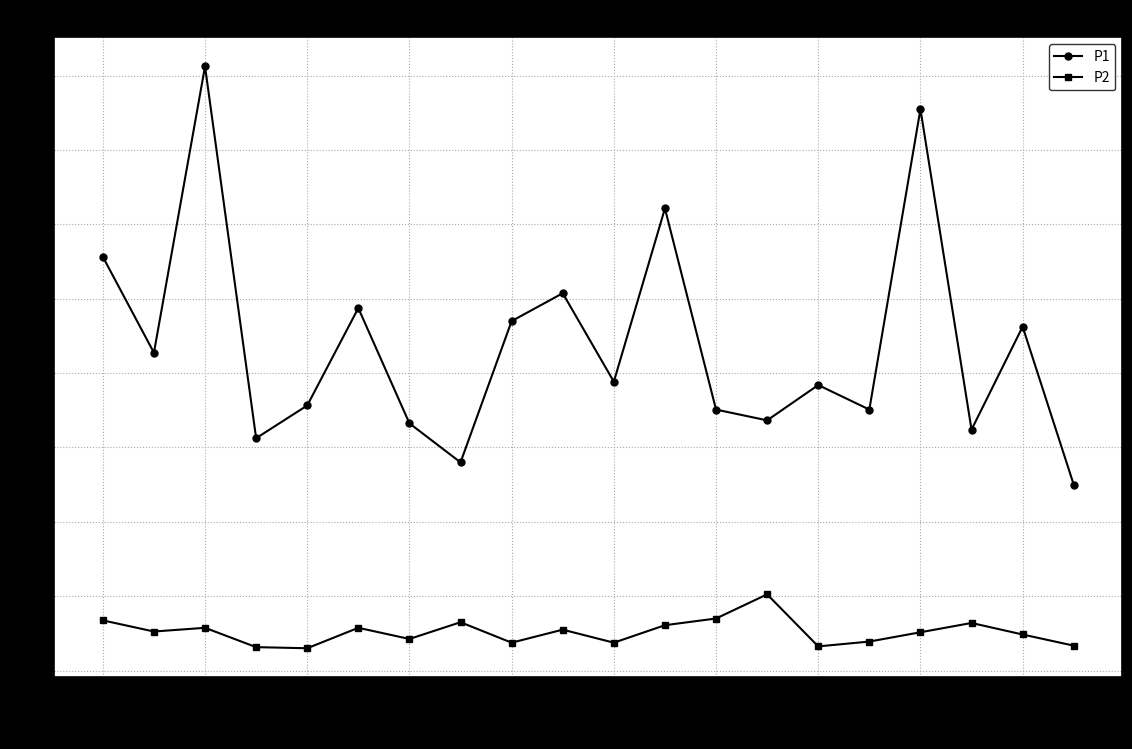

True or false: P1 has more than 2 points higher than both neighbors.

True